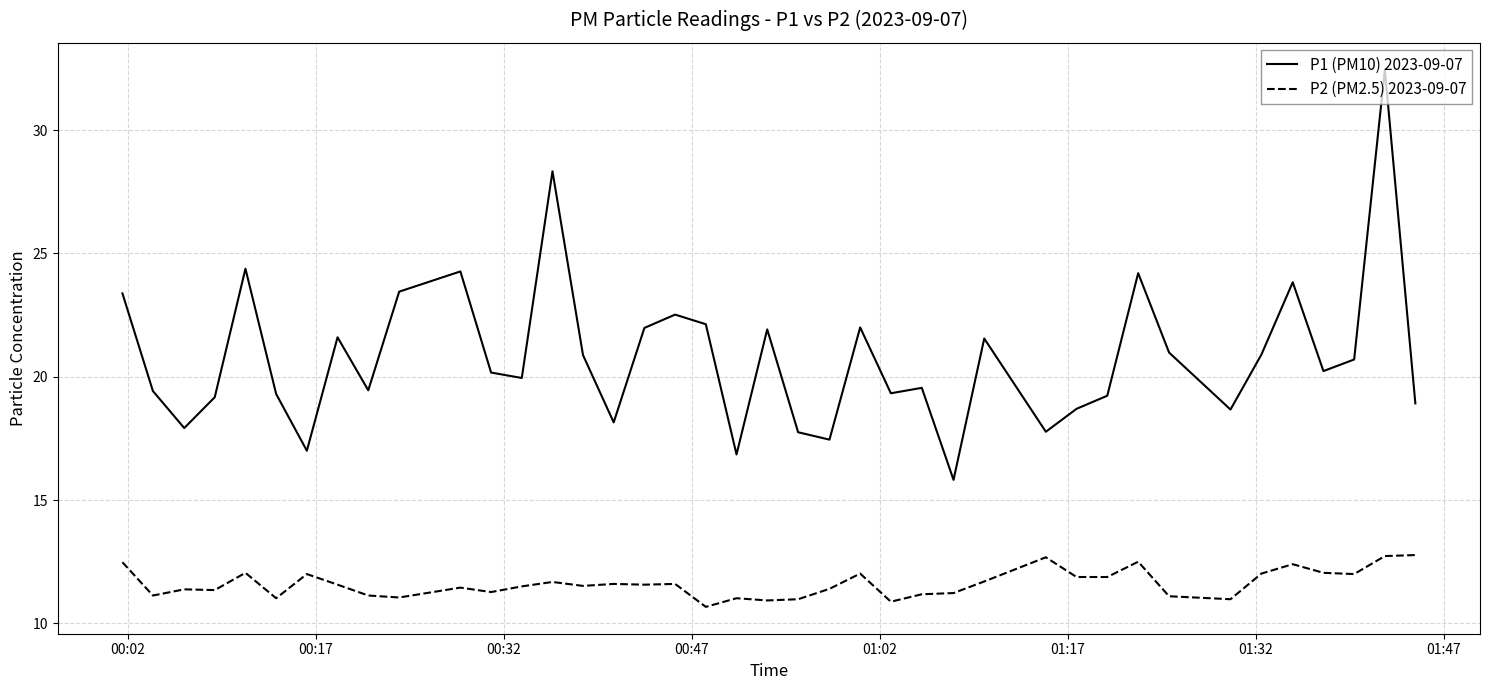

What is the minimum value for P1 (PM10) 2023-09-07?

15.8